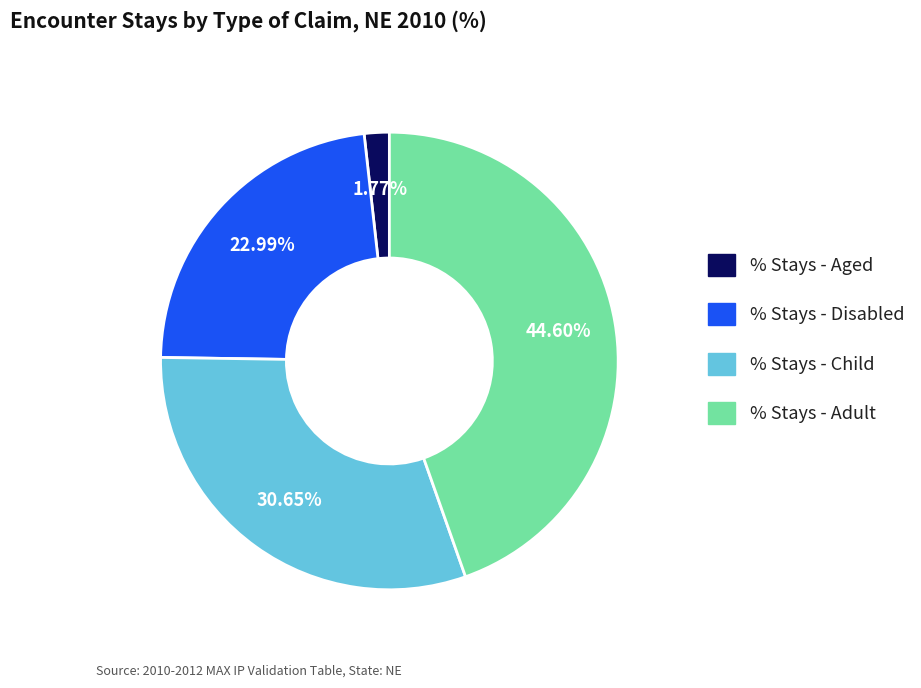

Does % Stays - Aged represent more than half of the total?

No